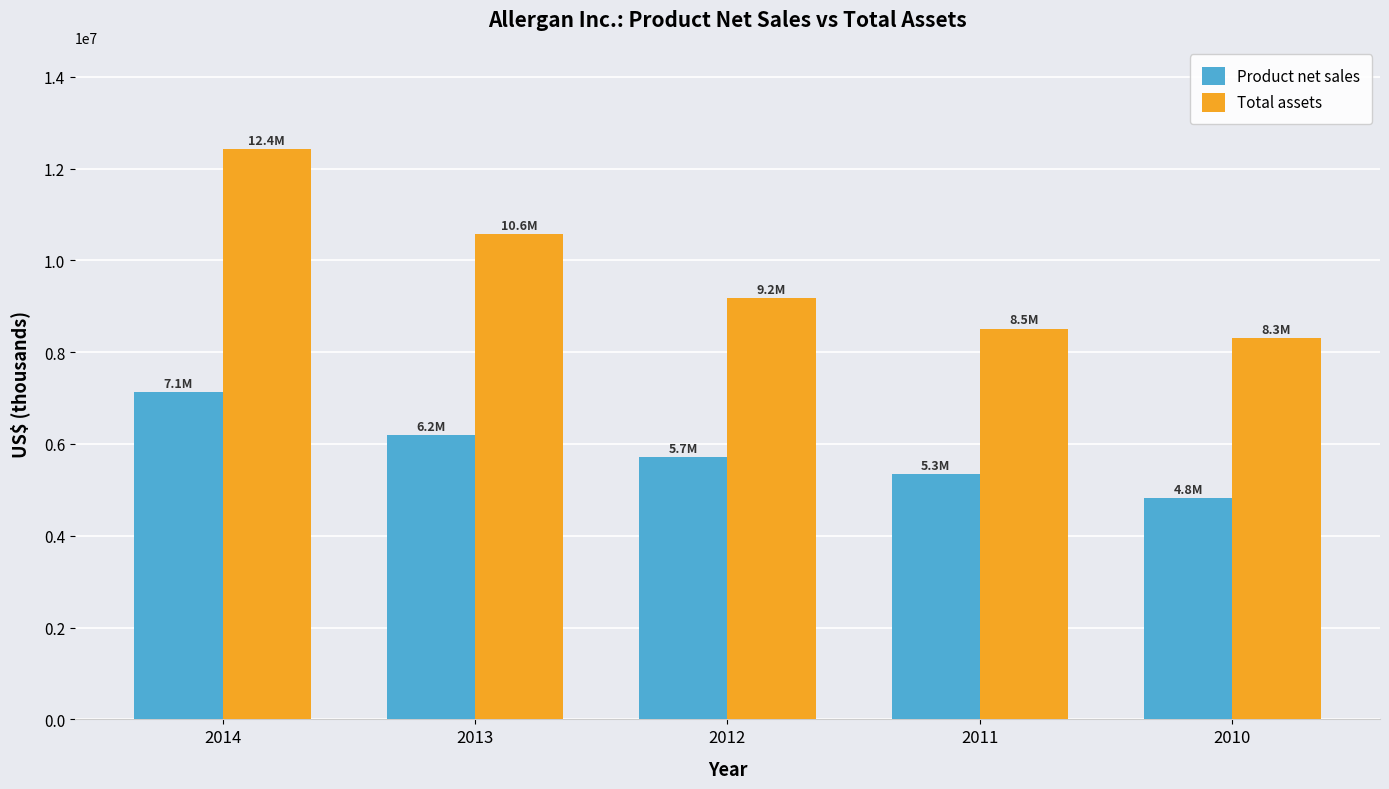

Reading right to left, transcribe all the data shown in this chart.

Product net sales: 4819600	5347100	5708800	6197500	7126100
Total assets: 8308100	8508600	9179300	10574300	12415700